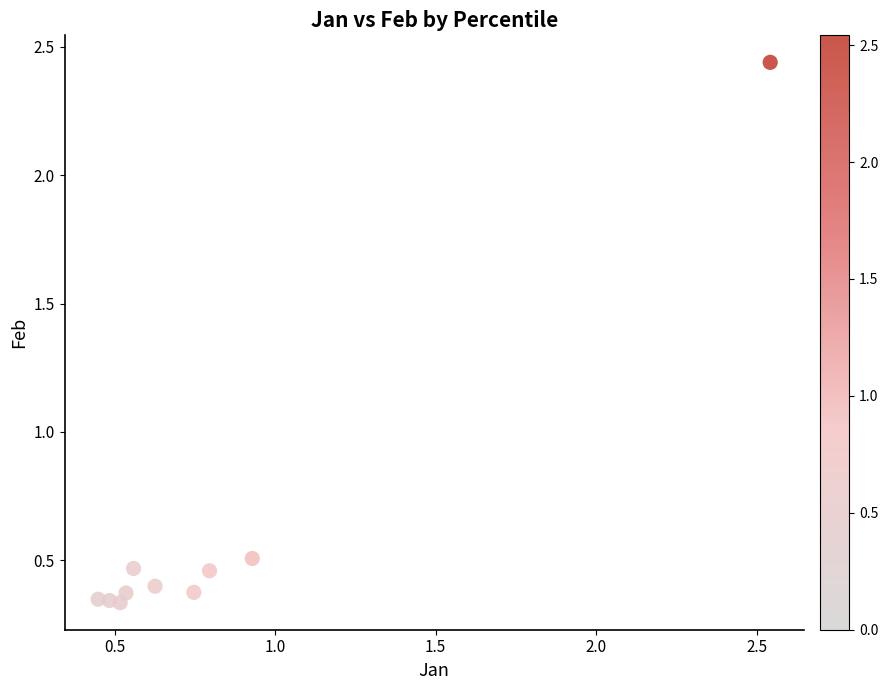

What is the average Y value?

0.6